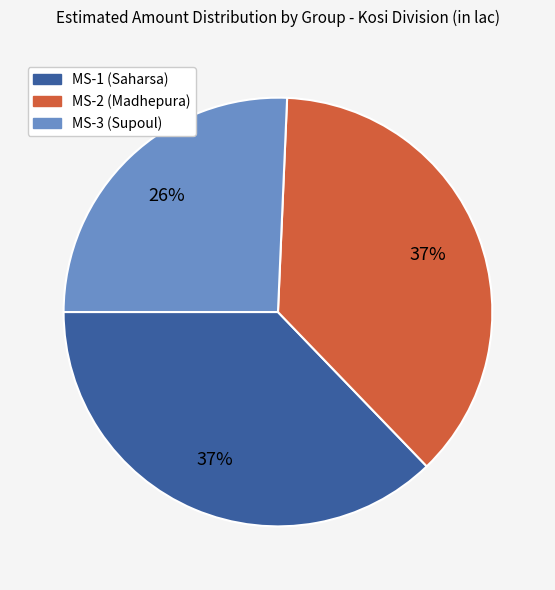

Which has a higher value, MS-3 (Supoul) or MS-1 (Saharsa)?

MS-1 (Saharsa)